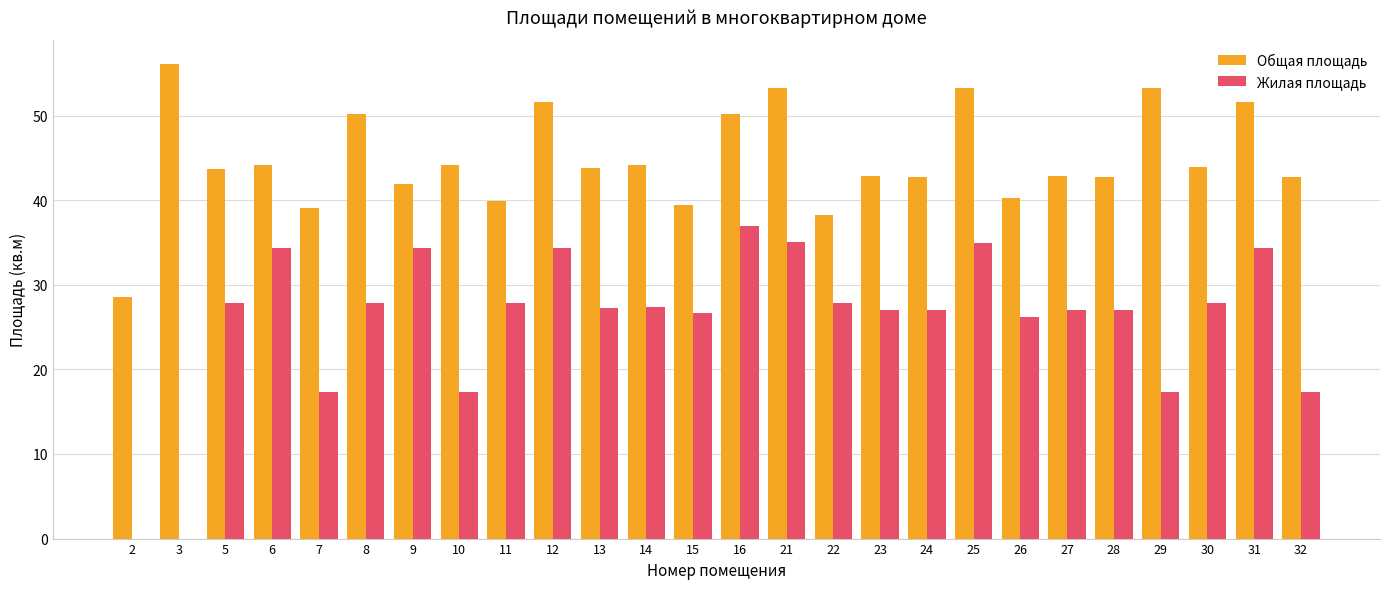

At which category does the chart reach its peak across all series?

3